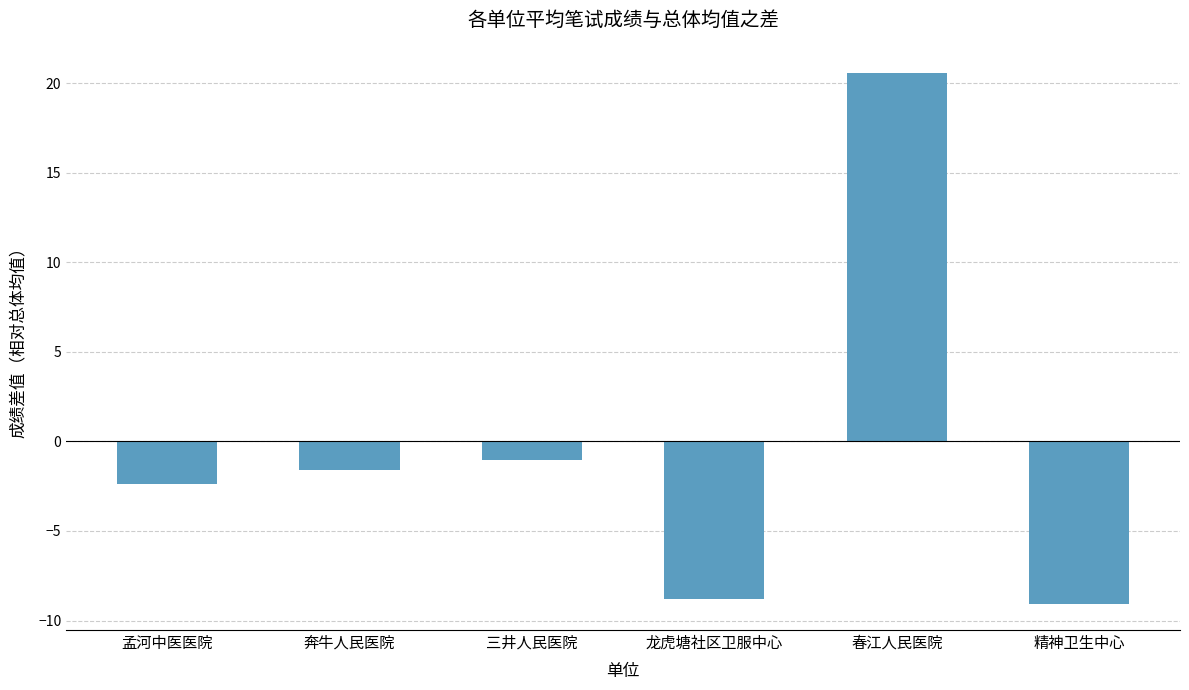

Does the chart contain stacked bars?

No